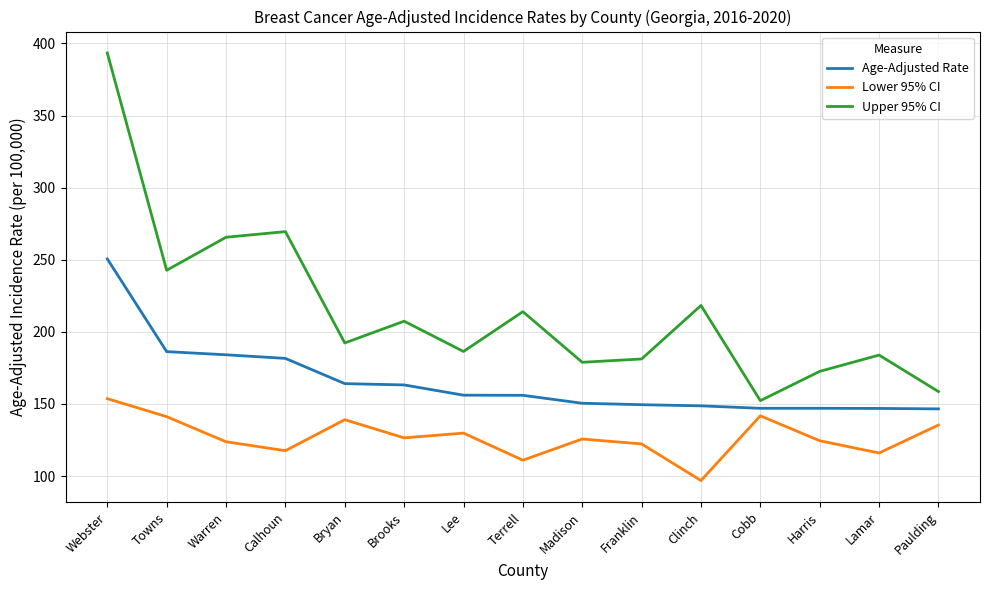

At which category is the sum across all series the highest?

Webster